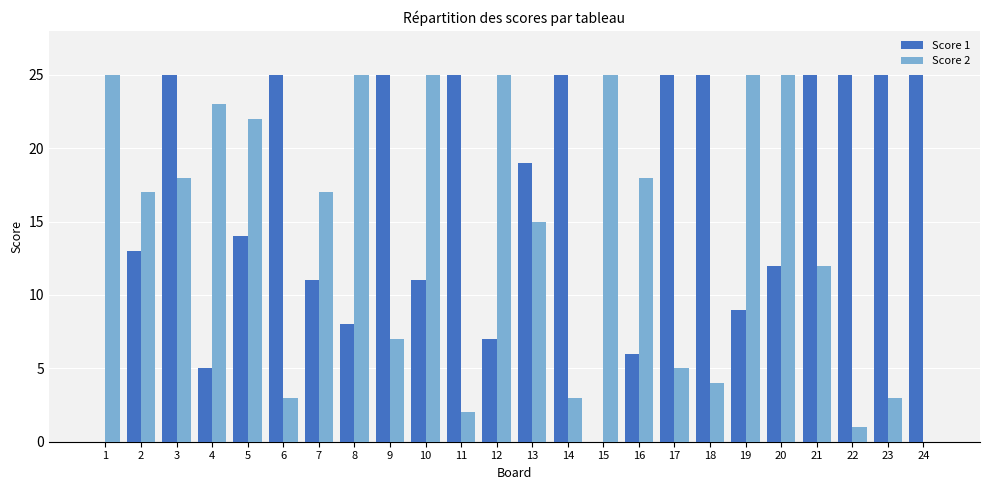

Is it true that Score 2 equals 25 at 1?

True